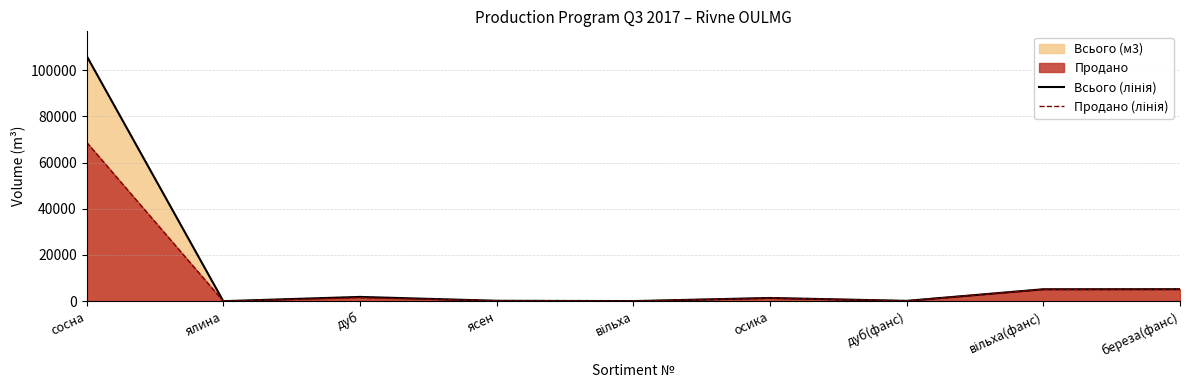

True or false: Всього (лінія) has a value of -70625 at ялина.

False